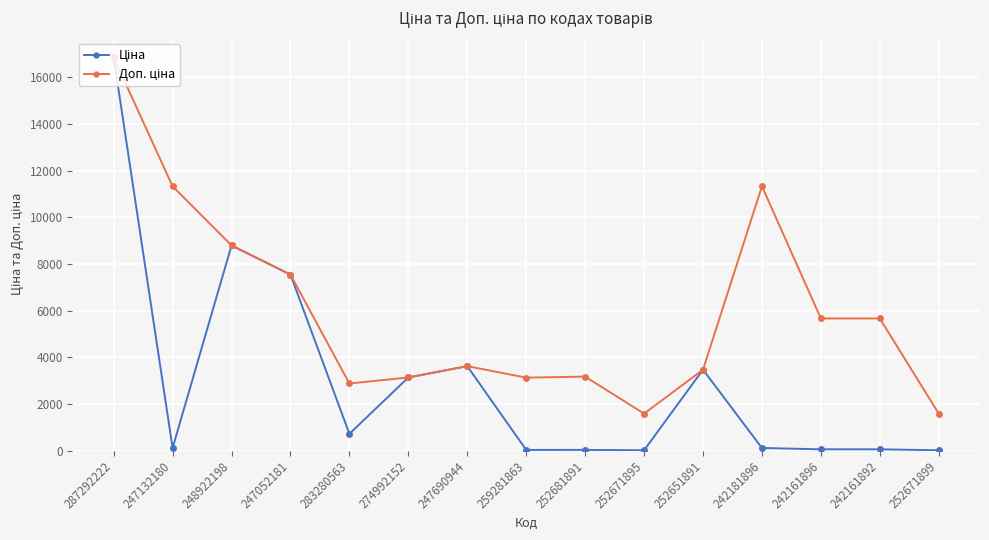

What position from the left is 283280563?

5